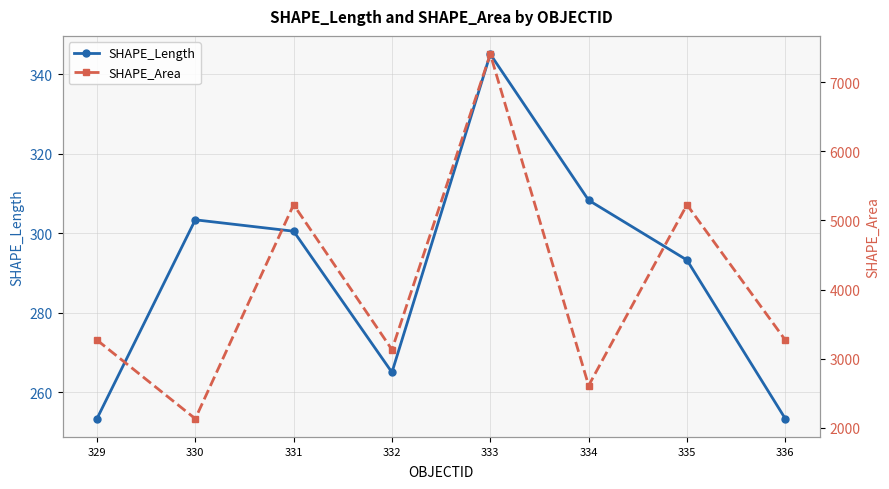

What is the value of the SHAPE_Length point at the 4th from the left?

265.1